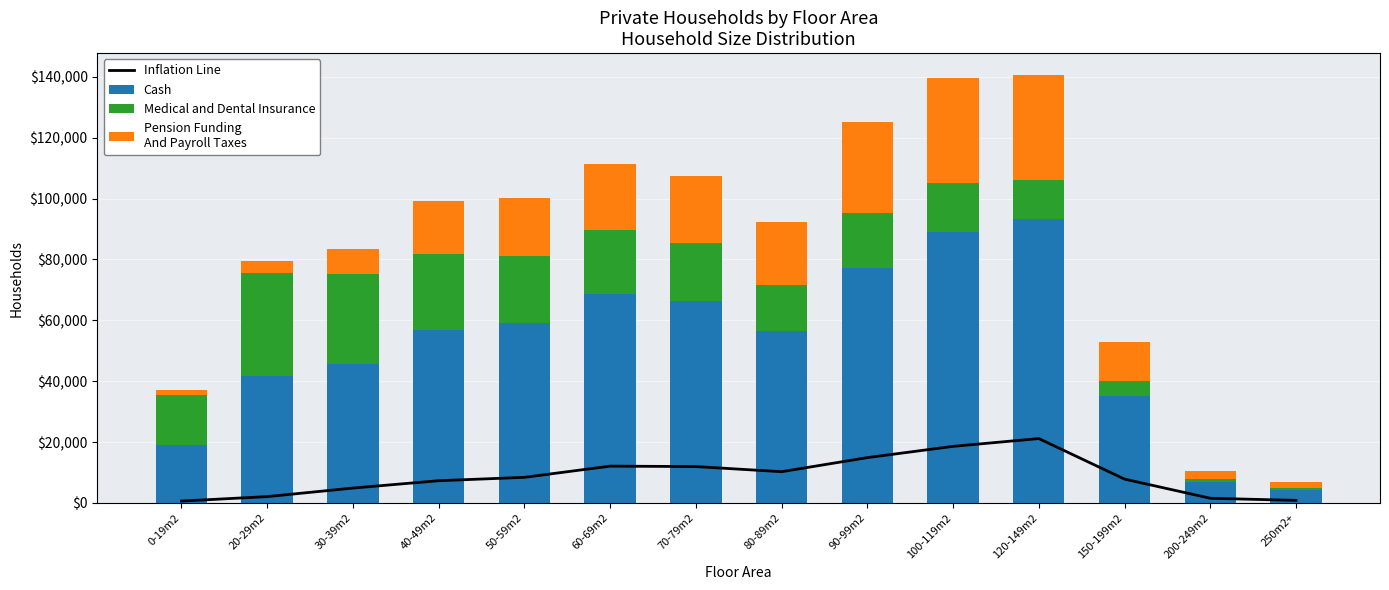

Reading left to right, what are all the values shown in this chart?

Inflation Line: 0-19m2=604	20-29m2=2068	30-39m2=4875	40-49m2=7290	50-59m2=8402	60-69m2=12082	70-79m2=11939	80-89m2=10253	90-99m2=14878	100-119m2=18578	120-149m2=21141	150-199m2=7822	200-249m2=1528	250m2+=829
Cash: 0-19m2=19073	20-29m2=41580	30-39m2=45666	40-49m2=56894	50-59m2=59029	60-69m2=68543	70-79m2=66386	80-89m2=56368	90-99m2=77224	100-119m2=88993	120-149m2=93417	150-199m2=35015	200-249m2=6805	250m2+=4230
Medical and Dental Insurance: 0-19m2=16500	20-29m2=33828	30-39m2=29612	40-49m2=24781	50-59m2=22227	60-69m2=21275	70-79m2=19072	80-89m2=15086	90-99m2=18188	100-119m2=16269	120-149m2=12747	150-199m2=4918	200-249m2=1067	250m2+=757
Pension Funding
And Payroll Taxes: 0-19m2=1524	20-29m2=4185	30-39m2=8231	40-49m2=17539	50-59m2=19044	60-69m2=21520	70-79m2=22075	80-89m2=20948	90-99m2=29798	100-119m2=34444	120-149m2=34589	150-199m2=13065	200-249m2=2515	250m2+=1724